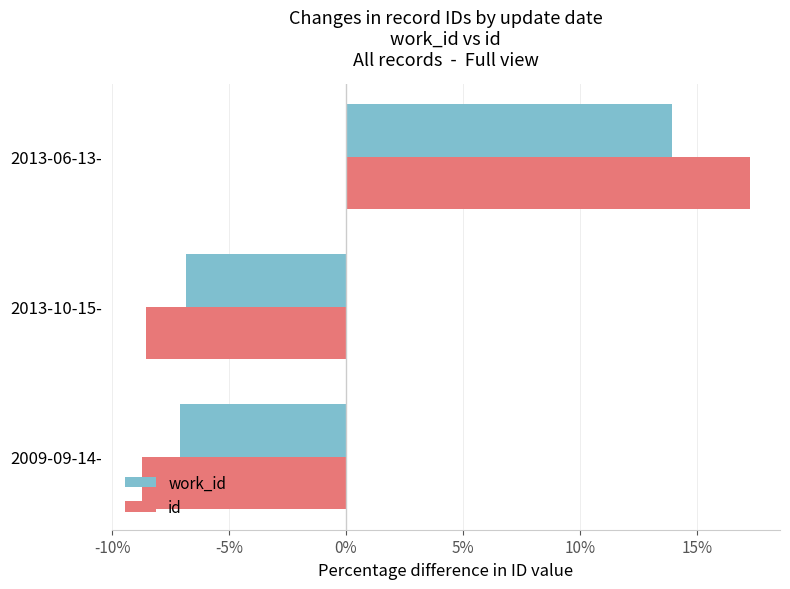

Which category has the lowest value in the work_id series?

2009-09-14-